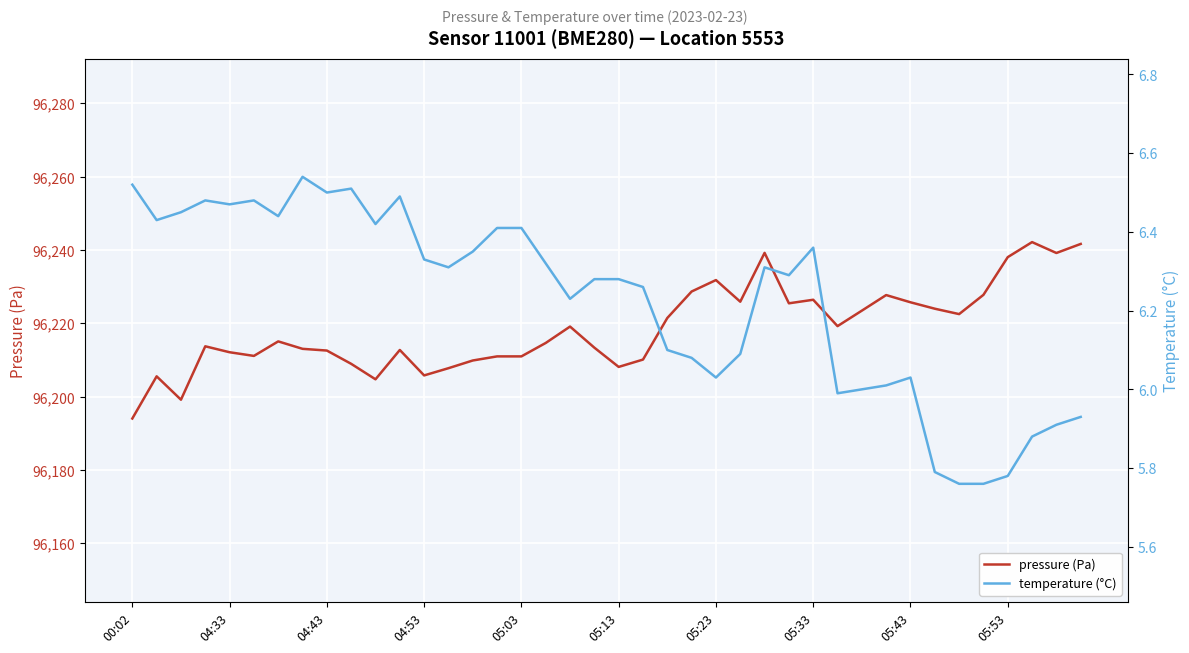

The value of pressure (Pa) at 05:43 is 26955.5. True or false?

False